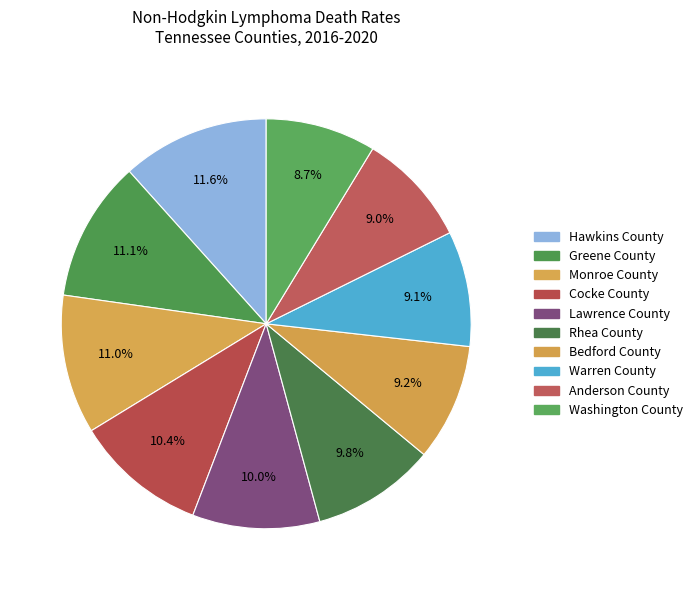

Which slice is the smallest?

Washington County